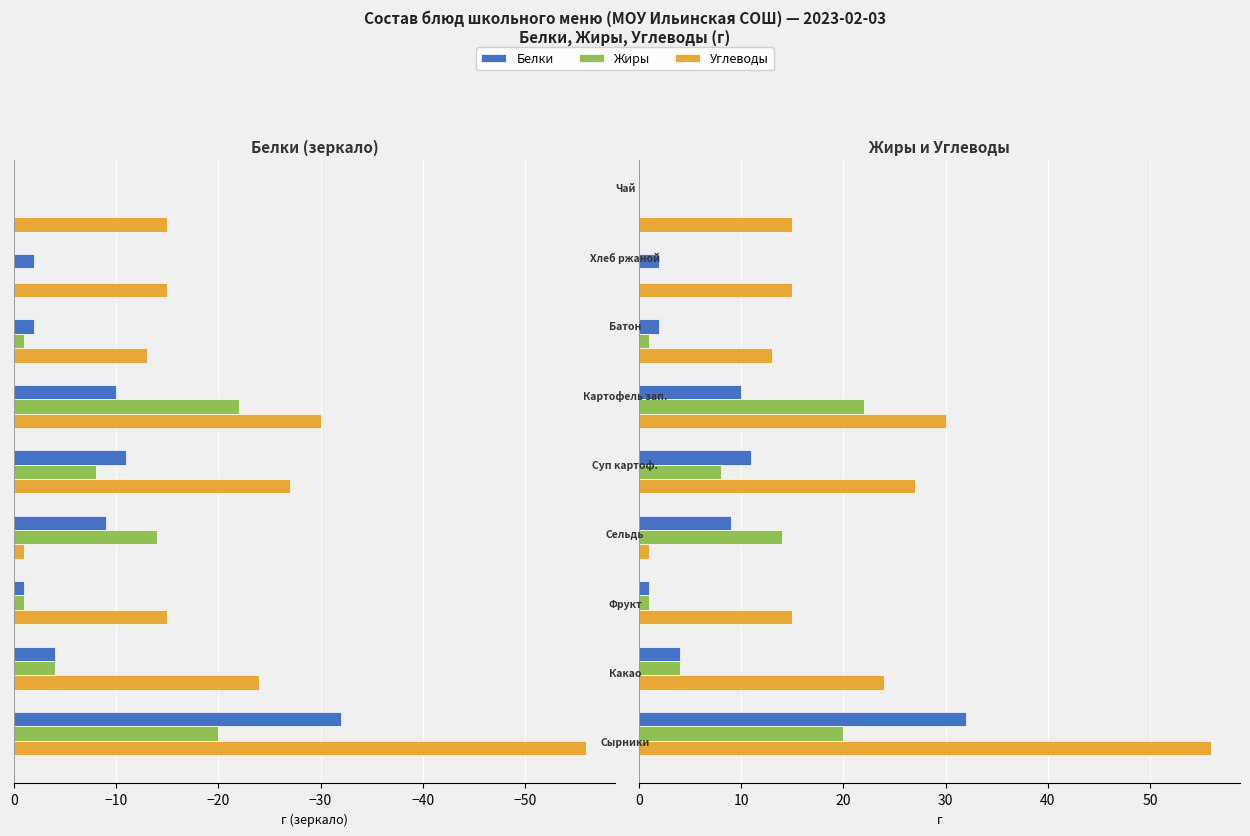

Are the bars grouped side by side (vs. stacked)?

Yes